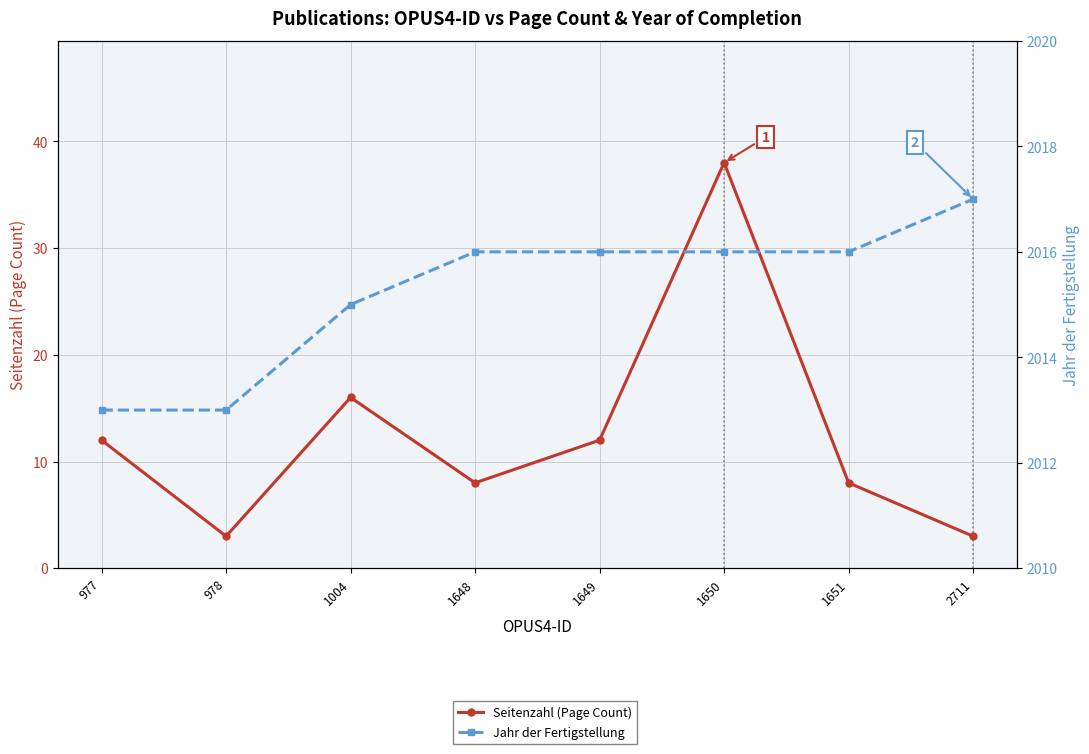

What is the difference between the maximum and minimum values in the Seitenzahl (Page Count) series?

35